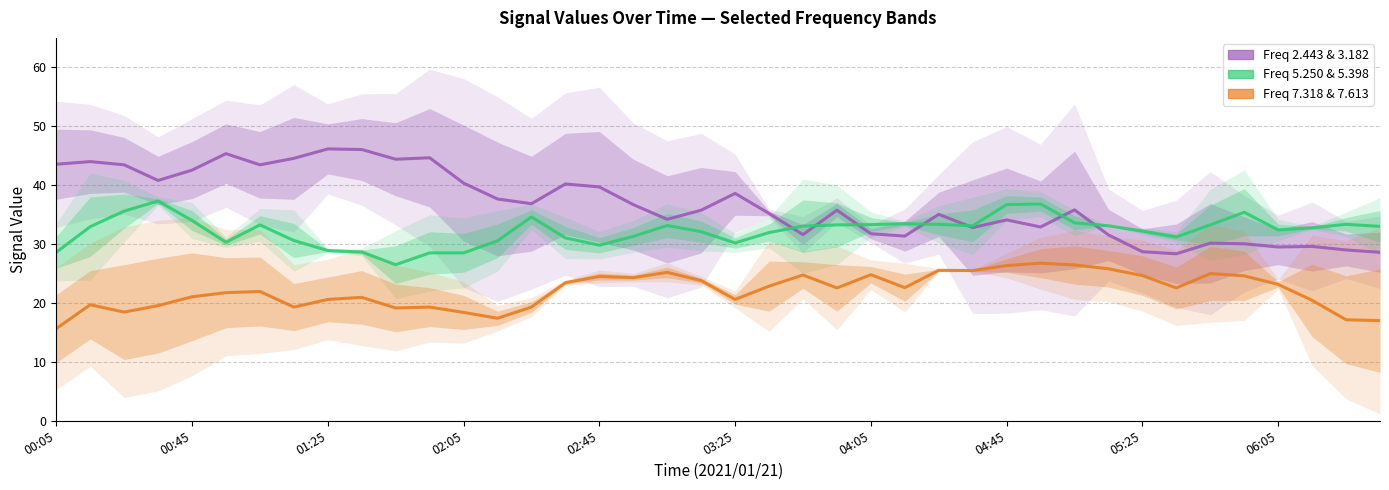

At which category does 5.250 reach its first local valley?

2021/01/21 00:55